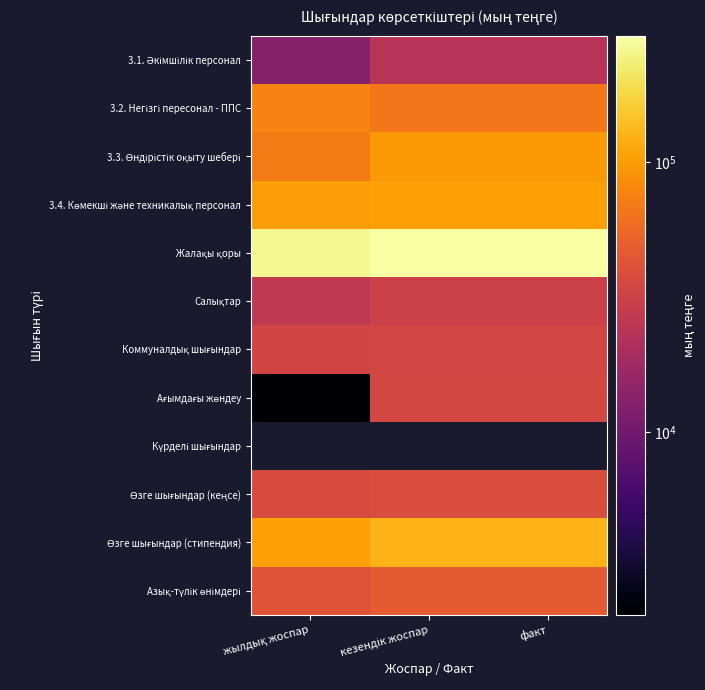

True or false: 3.4. Көмекші және техникалық персонал has a value of 104675.3 at кезендік жоспар.

True